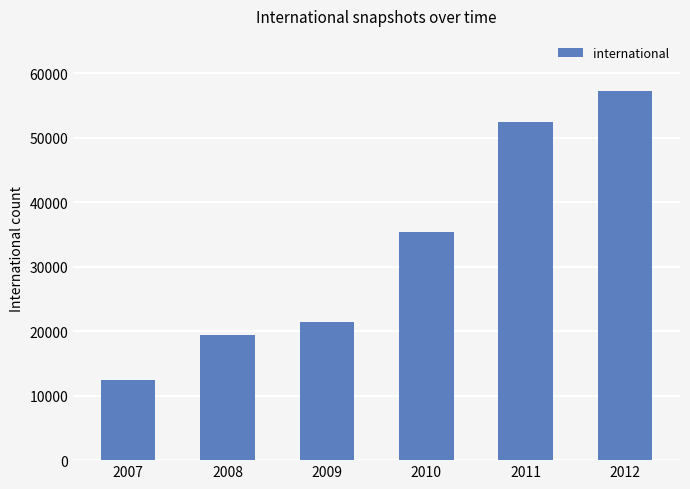

Read the value at 2010, to the nearest 10.

35400